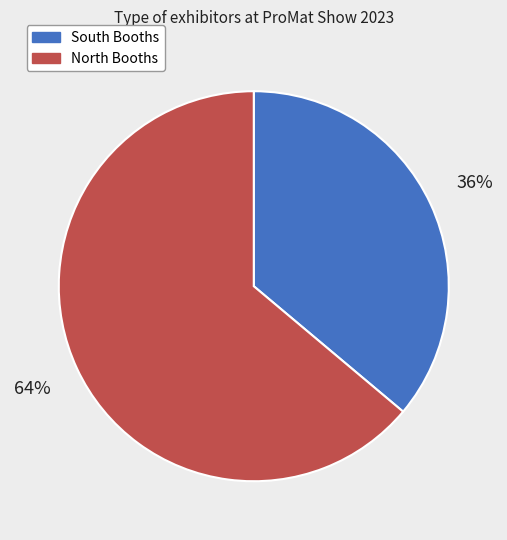

Rank the categories by value from highest to lowest.

North Booths, South Booths